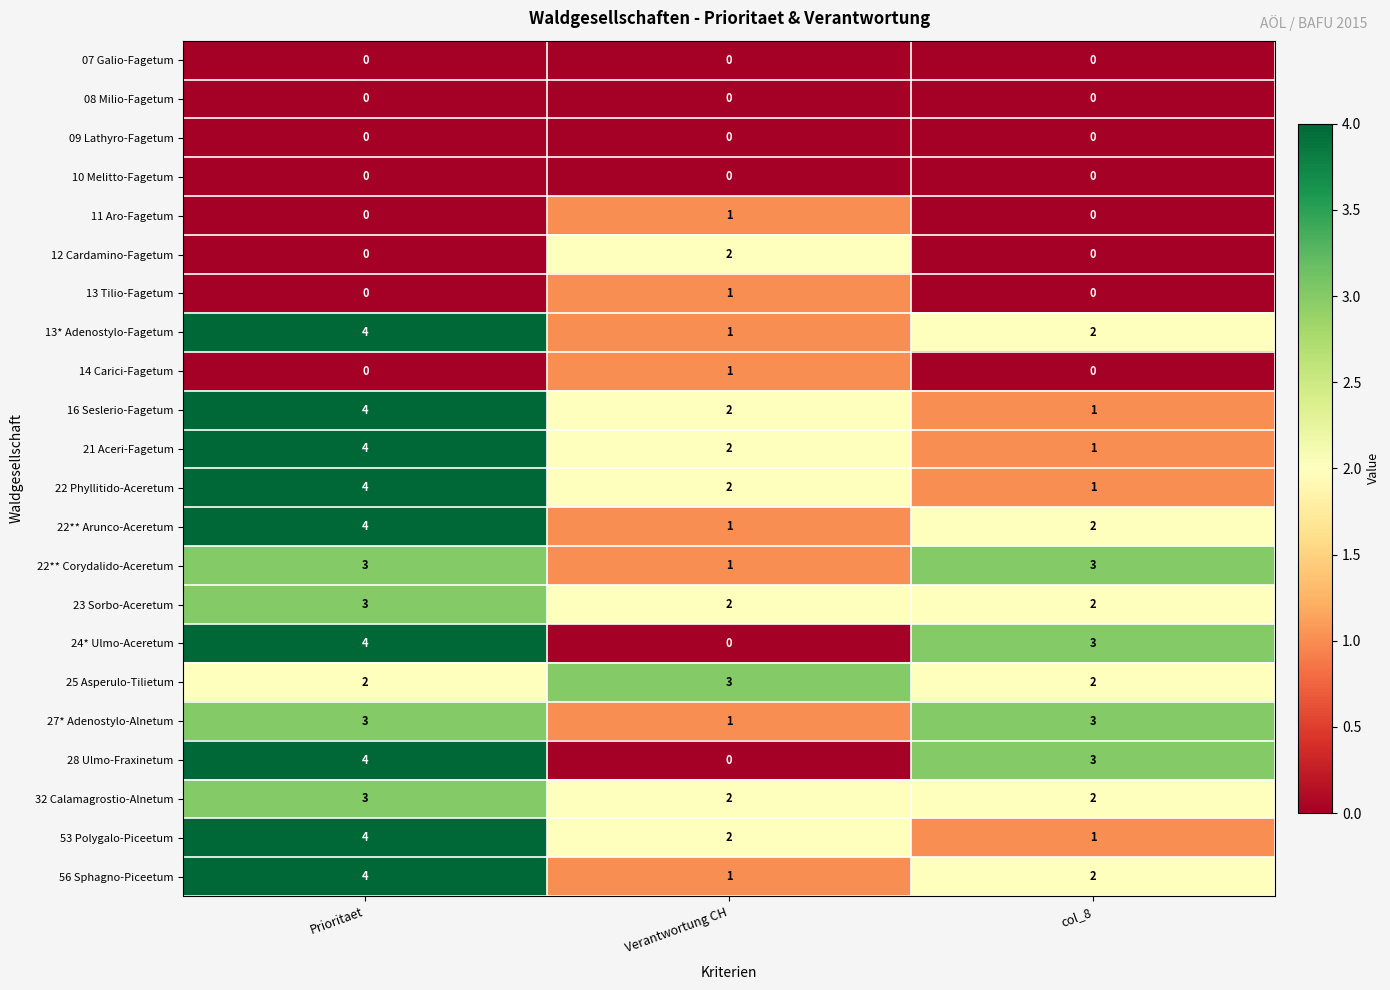

What is the spread (max minus min) of values at Verantwortung CH?

3